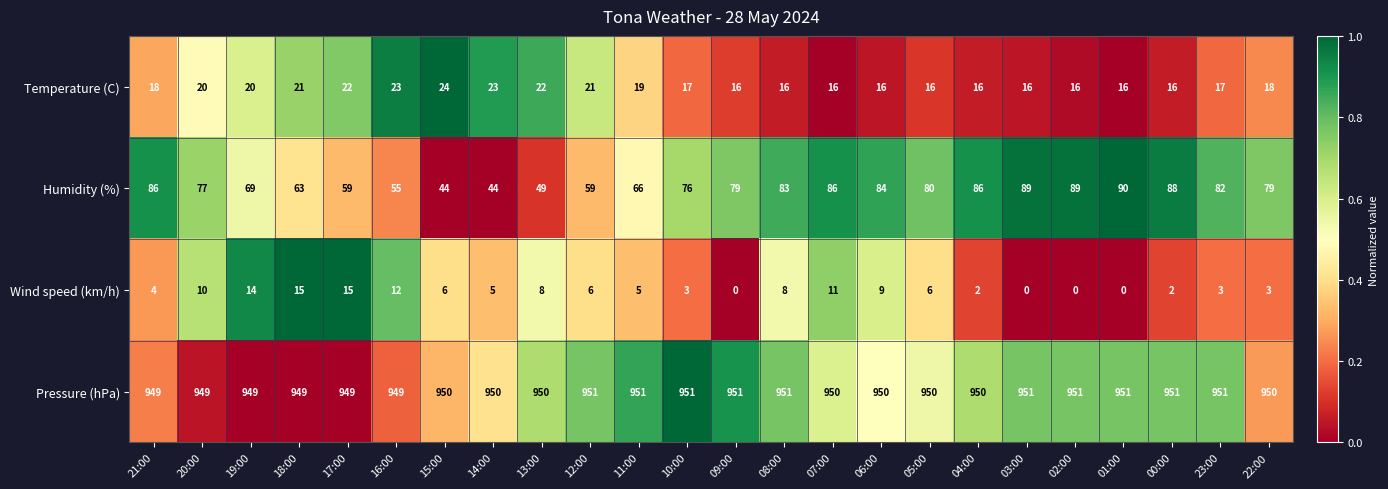

The value of Humidity (%) at 19:00 is 90. True or false?

False